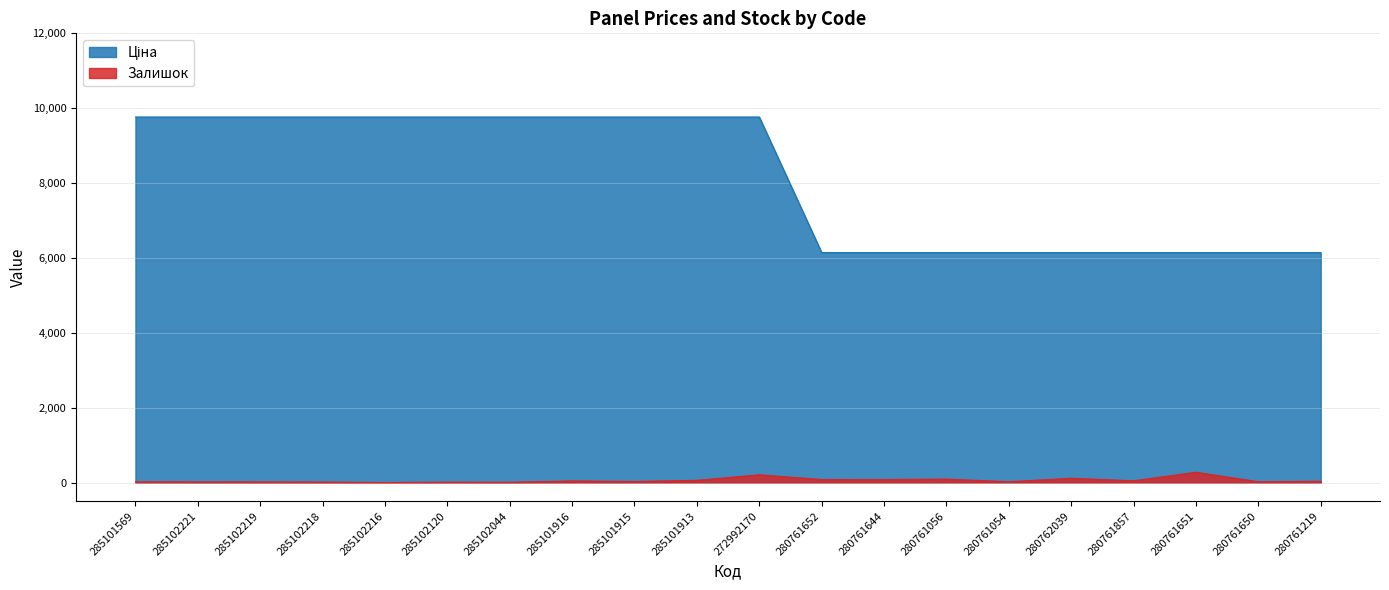

How many values in Залишок are above zero?

19